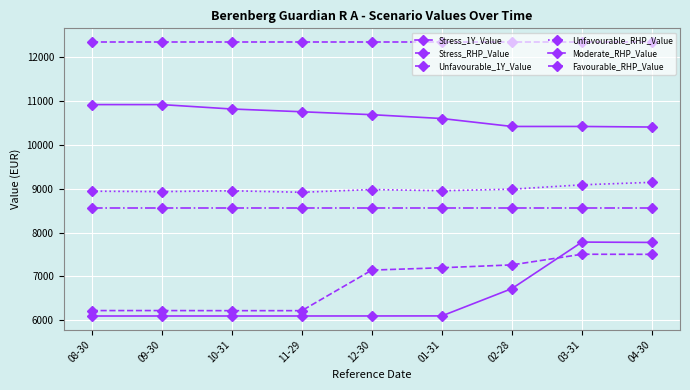

At which category does Unfavourable_RHP_Value reach its first local valley?

09-30